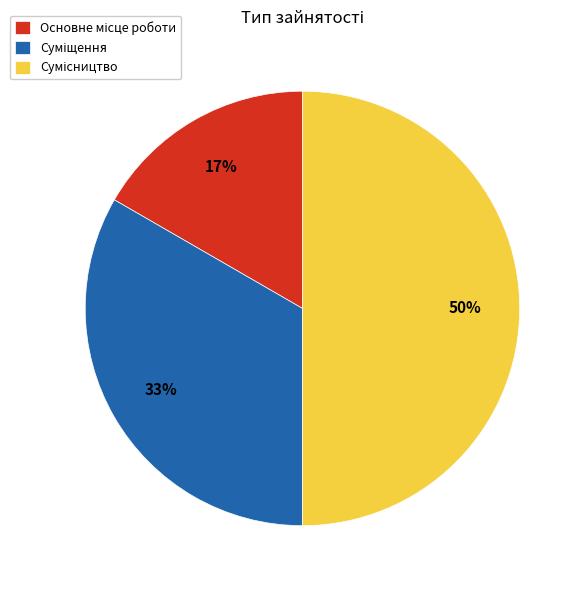

To the nearest percent, what is the average slice percentage?

33%